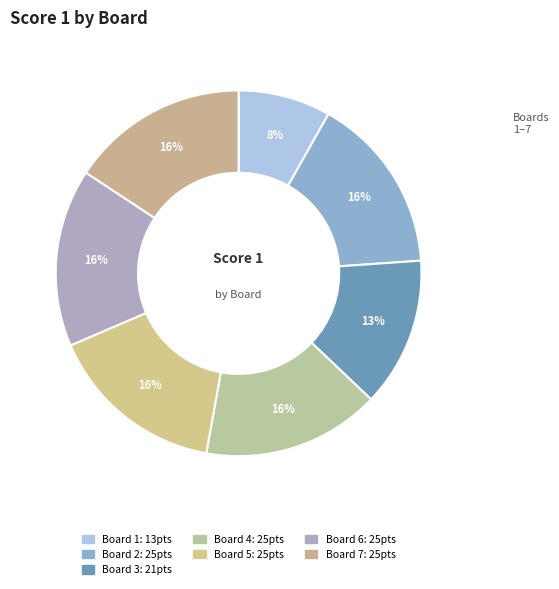

What is the largest slice in the pie chart?

2